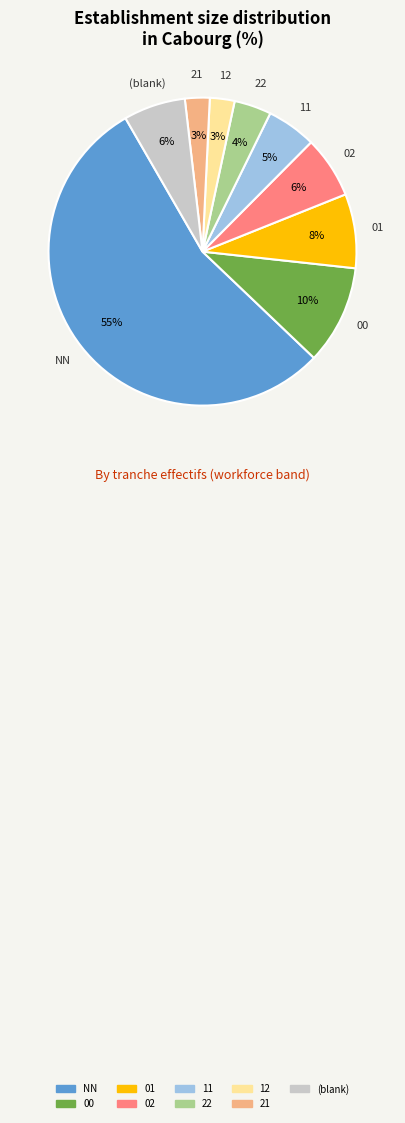

To the nearest percent, what is the difference between the largest and smallest slice percentages?

52%